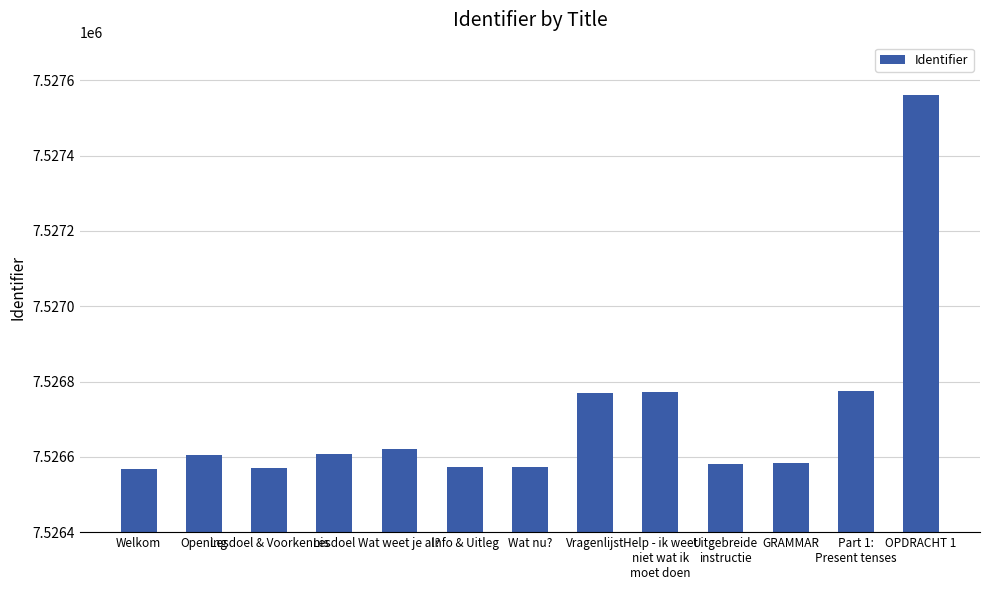

At which category does the chart reach its peak across all series?

OPDRACHT 1